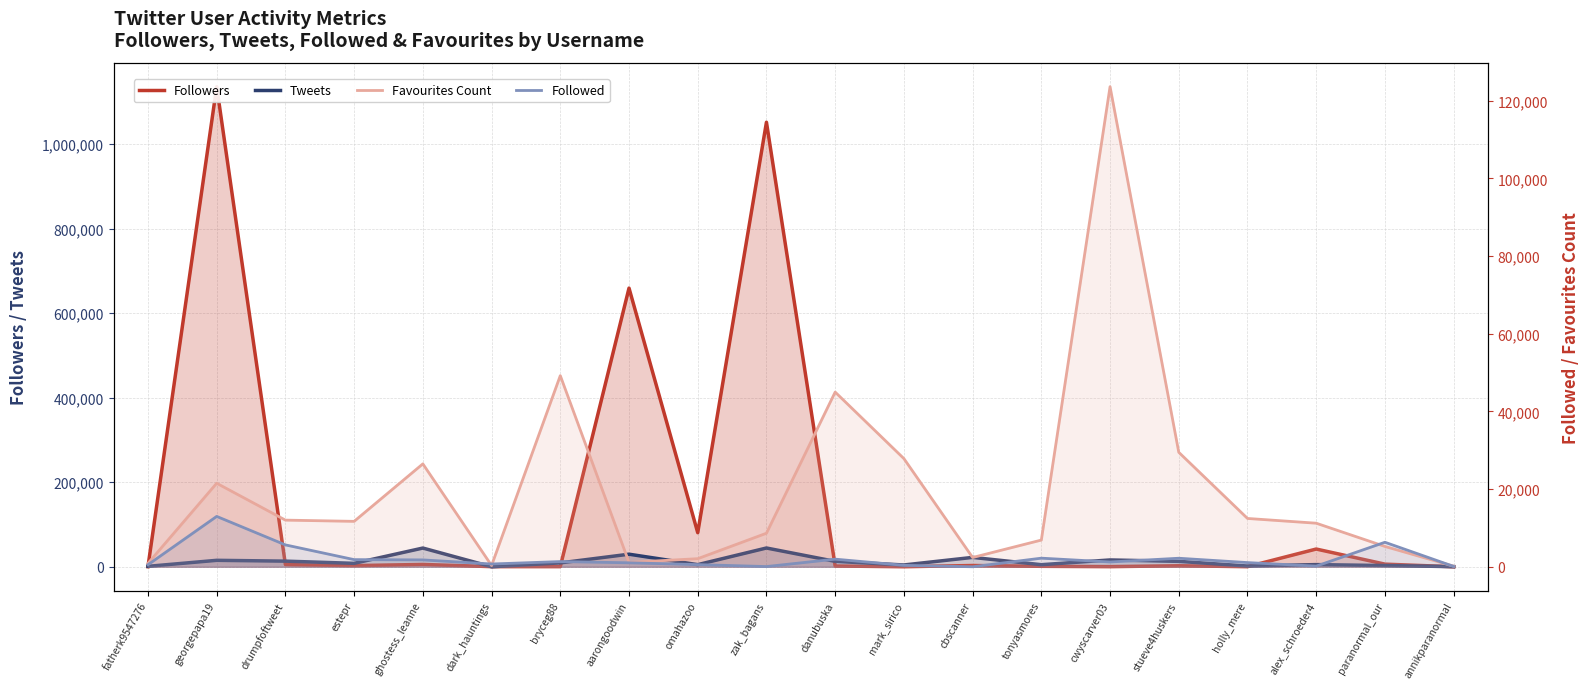

Reading left to right, transcribe all the data shown in this chart.

Followers: fatherk9547276=200	georgepapa19=1135881	drumpfoftweet=5123	estepr=2739	ghostess_leanne=5497	dark_hauntings=366	bryceg88=361	aarongoodwin=659305	omahazoo=80617	zak_bagans=1051786	danubuska=1820	mark_sirico=144	cbscanner=2966	tonyasmores=1100	cwyscarver03=332	stueve4huskers=2375	holly_mere=268	alex_schroeder4=41958	paranormal_our=6236	annikparanormal=43
Tweets: fatherk9547276=1058	georgepapa19=15253	drumpfoftweet=13329	estepr=8134	ghostess_leanne=44290	dark_hauntings=22	bryceg88=9194	aarongoodwin=29734	omahazoo=5038	zak_bagans=44407	danubuska=12780	mark_sirico=4257	cbscanner=22193	tonyasmores=4917	cwyscarver03=16142	stueve4huskers=12787	holly_mere=1786	alex_schroeder4=5144	paranormal_our=2867	annikparanormal=358
Favourites Count: fatherk9547276=868	georgepapa19=21510	drumpfoftweet=12012	estepr=11695	ghostess_leanne=26497	dark_hauntings=325	bryceg88=49225	aarongoodwin=1128	omahazoo=2082	zak_bagans=8636	danubuska=44986	mark_sirico=27856	cbscanner=2386	tonyasmores=6874	cwyscarver03=123638	stueve4huskers=29478	holly_mere=12443	alex_schroeder4=11220	paranormal_our=5235	annikparanormal=154
Followed: fatherk9547276=524	georgepapa19=12969	drumpfoftweet=5632	estepr=1839	ghostess_leanne=1768	dark_hauntings=712	bryceg88=1337	aarongoodwin=1021	omahazoo=556	zak_bagans=53	danubuska=1961	mark_sirico=369	cbscanner=0	tonyasmores=2215	cwyscarver03=1235	stueve4huskers=2196	holly_mere=1077	alex_schroeder4=167	paranormal_our=6310	annikparanormal=93